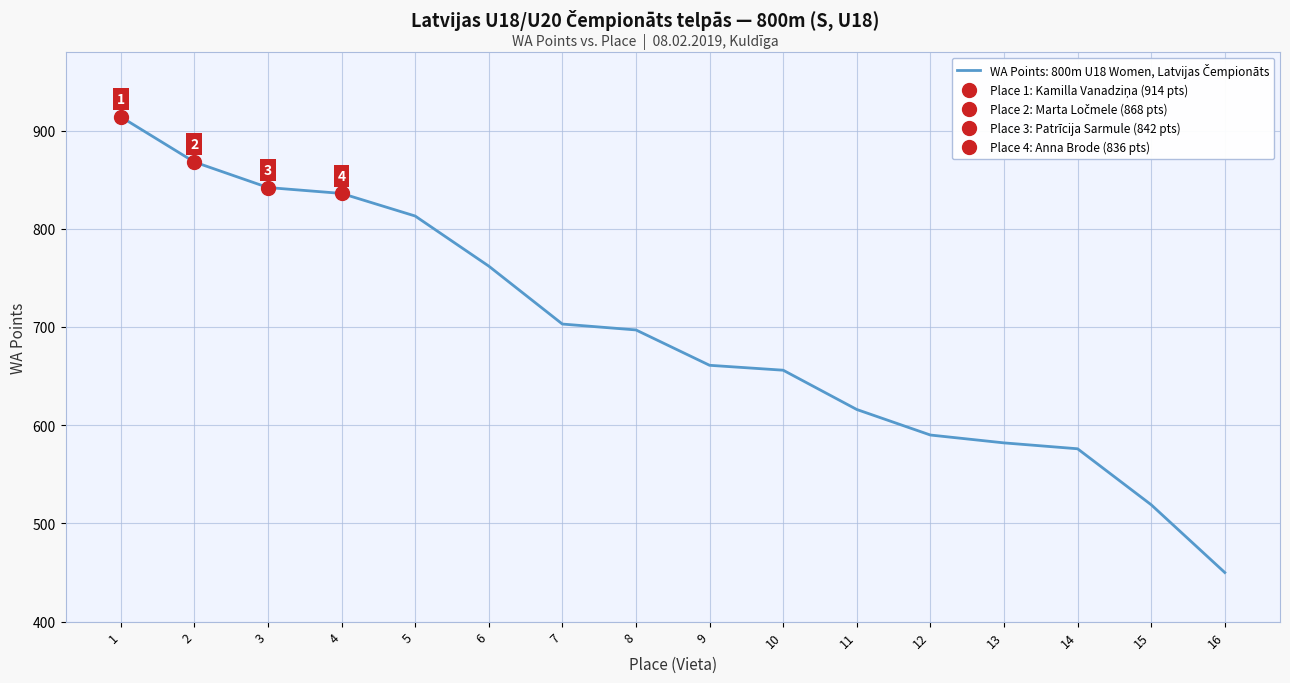

Does the chart display data point markers on the line(s)?

No